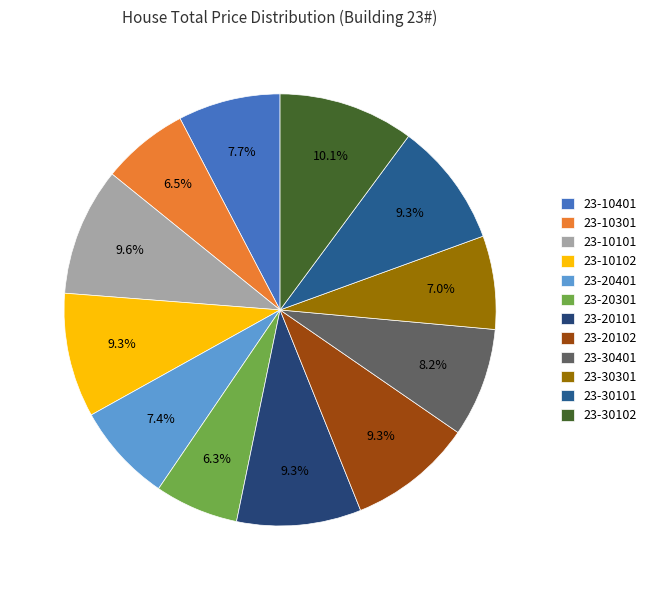

Is the sum of 23-30101 and 23-20301 greater than half?

No